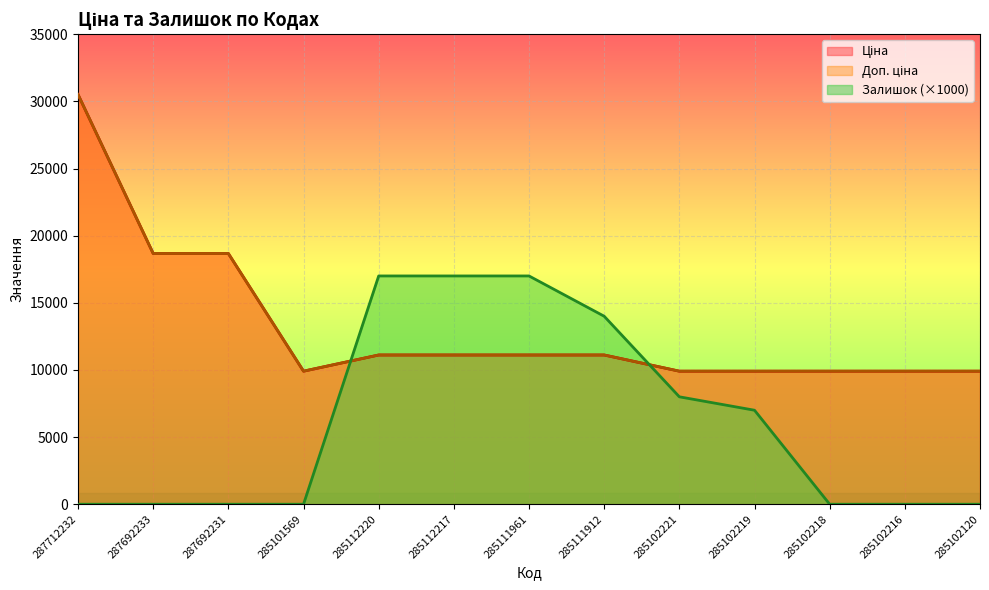

At which category does the chart reach its peak across all series?

287712232